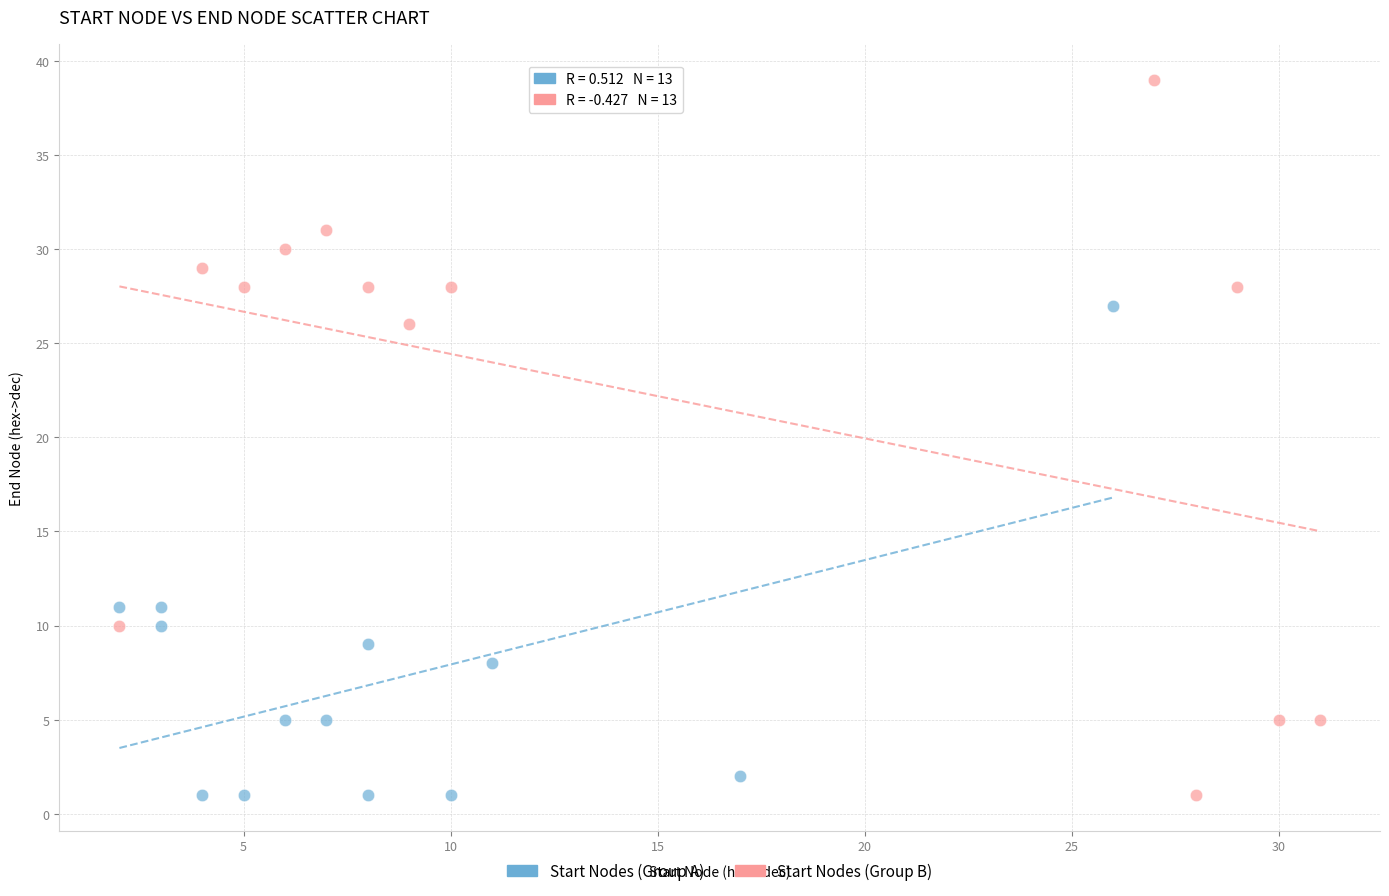

Which series reaches the maximum Y coordinate?

Start Nodes (Group B)